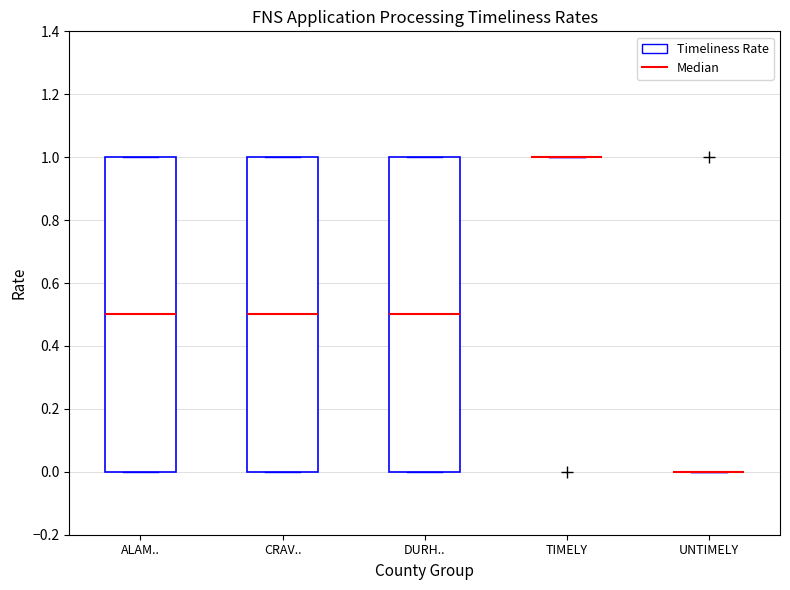

Reading left to right, transcribe this box plot: for each box, give where its median line is, the range the box spans, and where its two whiskers end, as read against the y-axis. The values are not printed on the chart, so give them approximately, as read against the axis.

ALAM..: median 0.5, box 0.0 to 1.0, whiskers 0.0 to 1.0
CRAV..: median 0.5, box 0.0 to 1.0, whiskers 0.0 to 1.0
DURH..: median 0.5, box 0.0 to 1.0, whiskers 0.0 to 1.0
TIMELY: box collapsed to a line at 1.0, whiskers 1.0 to 1.0
UNTIMELY: box collapsed to a line at 0.0, whiskers 0.0 to 0.0